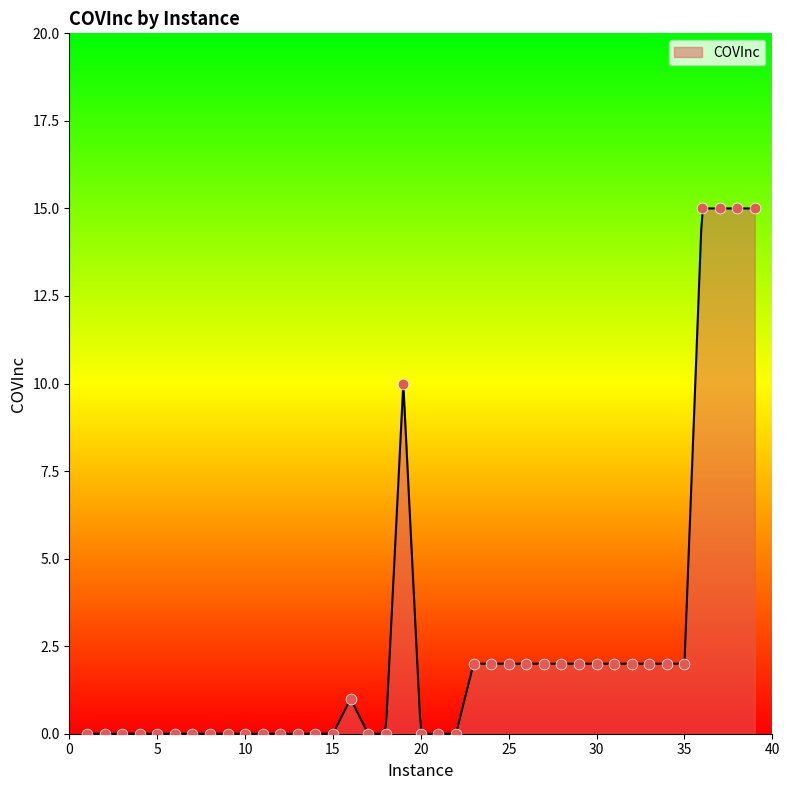

What is the change in value from 3 to 38?

+15